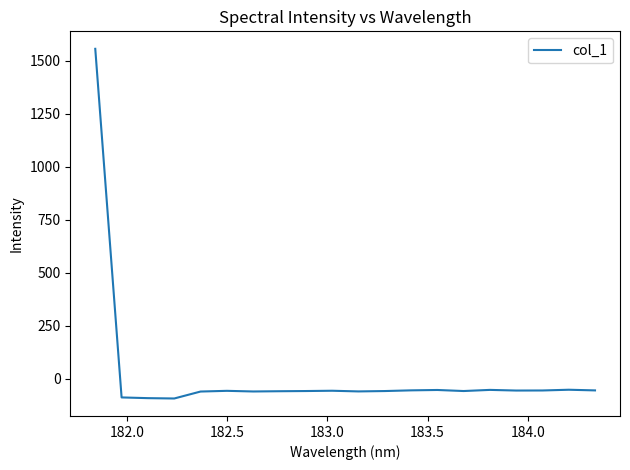

What is the smallest value displayed?

-94.2